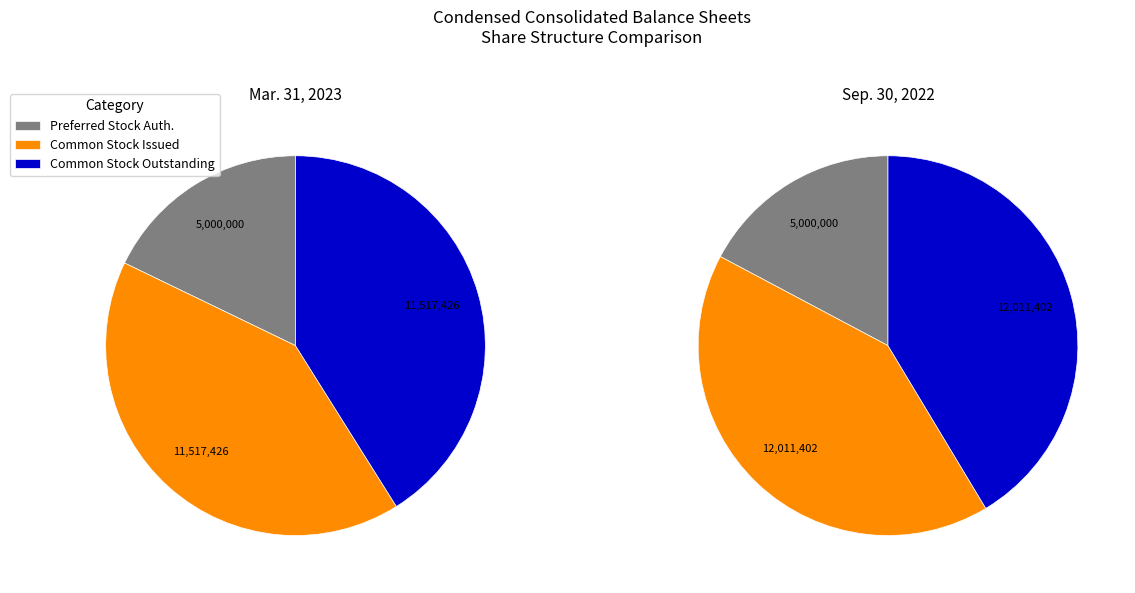

To the nearest percent, what is the combined percentage of Common Stock Shares Outstanding and Common Stock Shares Issued?

83%